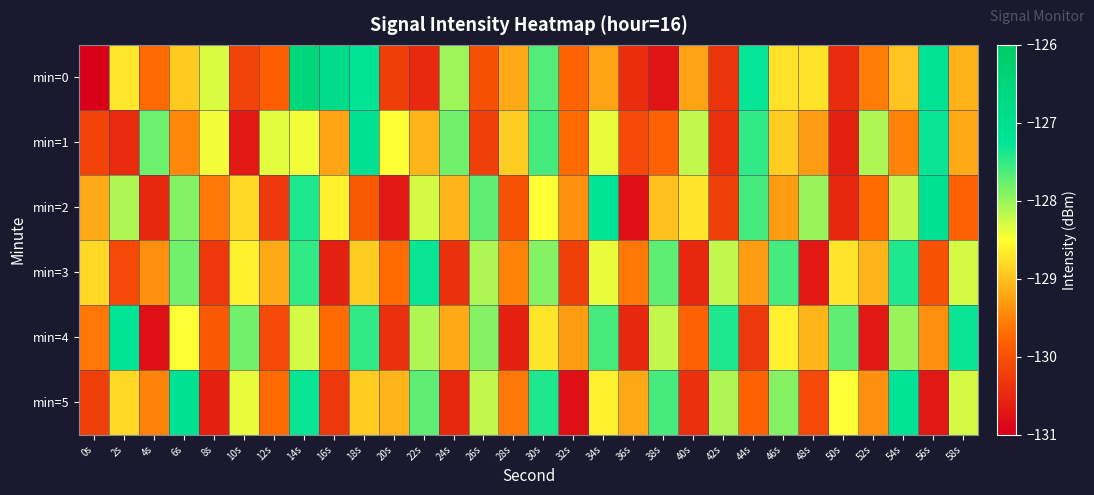

Reading left to right, list all the values displayed in this chart.

min=0: 0s=-131.6	2s=-128.7	4s=-129.7	6s=-128.9	8s=-128.3	10s=-130.2	12s=-129.8	14s=-126.5	16s=-126.9	18s=-127.2	20s=-130.2	22s=-130.5	24s=-128.0	26s=-130.0	28s=-129.2	30s=-127.6	32s=-129.8	34s=-129.2	36s=-130.4	38s=-130.7	40s=-129.2	42s=-130.4	44s=-127.3	46s=-128.7	48s=-128.7	50s=-130.4	52s=-129.6	54s=-129.0	56s=-127.2	58s=-129.1
min=1: 0s=-130.2	2s=-130.5	4s=-127.8	6s=-129.5	8s=-128.4	10s=-130.7	12s=-128.4	14s=-128.4	16s=-129.3	18s=-127.1	20s=-128.5	22s=-129.1	24s=-127.8	26s=-130.2	28s=-128.9	30s=-127.6	32s=-129.7	34s=-128.4	36s=-130.1	38s=-129.8	40s=-128.2	42s=-130.4	44s=-127.5	46s=-128.9	48s=-129.3	50s=-130.6	52s=-128.1	54s=-129.5	56s=-127.3	58s=-129.2
min=2: 0s=-129.2	2s=-128.1	4s=-130.5	6s=-127.9	8s=-129.6	10s=-128.8	12s=-130.3	14s=-127.4	16s=-128.6	18s=-129.9	20s=-130.7	22s=-128.3	24s=-129.1	26s=-127.7	28s=-130.0	30s=-128.5	32s=-129.4	34s=-127.2	36s=-130.8	38s=-129.0	40s=-128.7	42s=-130.2	44s=-127.6	46s=-129.3	48s=-128.0	50s=-130.5	52s=-129.7	54s=-128.2	56s=-127.1	58s=-129.8
min=3: 0s=-128.8	2s=-130.1	4s=-129.4	6s=-127.8	8s=-130.3	10s=-128.6	12s=-129.2	14s=-127.5	16s=-130.6	18s=-128.9	20s=-129.7	22s=-127.3	24s=-130.4	26s=-128.1	28s=-129.5	30s=-127.9	32s=-130.2	34s=-128.4	36s=-129.6	38s=-127.7	40s=-130.5	42s=-128.2	44s=-129.3	46s=-127.6	48s=-130.7	50s=-128.7	52s=-129.1	54s=-127.4	56s=-130.0	58s=-128.3
min=4: 0s=-129.6	2s=-127.2	4s=-130.8	6s=-128.5	8s=-129.9	10s=-127.8	12s=-130.1	14s=-128.3	16s=-129.7	18s=-127.5	20s=-130.4	22s=-128.1	24s=-129.2	26s=-127.9	28s=-130.6	30s=-128.7	32s=-129.3	34s=-127.6	36s=-130.5	38s=-128.2	40s=-129.8	42s=-127.4	44s=-130.3	46s=-128.6	48s=-129.1	50s=-127.7	52s=-130.7	54s=-128.0	56s=-129.4	58s=-127.3
min=5: 0s=-130.2	2s=-128.8	4s=-129.5	6s=-127.1	8s=-130.6	10s=-128.4	12s=-129.7	14s=-127.3	16s=-130.3	18s=-128.9	20s=-129.1	22s=-127.7	24s=-130.5	26s=-128.2	28s=-129.6	30s=-127.4	32s=-130.8	34s=-128.6	36s=-129.2	38s=-127.6	40s=-130.4	42s=-128.1	44s=-129.8	46s=-127.9	48s=-130.1	50s=-128.5	52s=-129.4	54s=-127.2	56s=-130.7	58s=-128.3